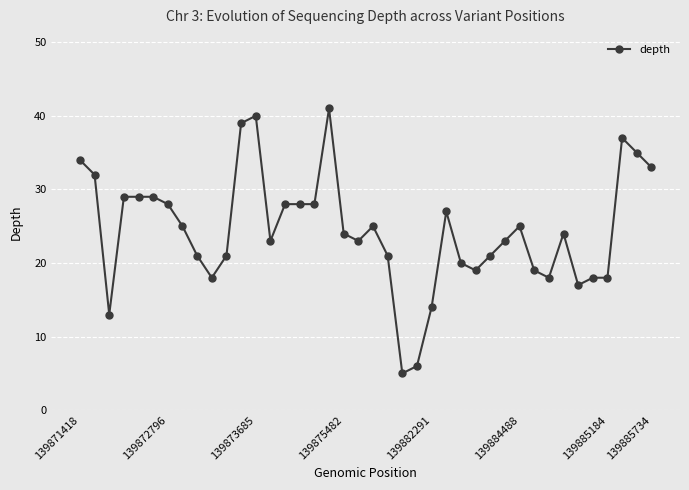

What is the average value?

24